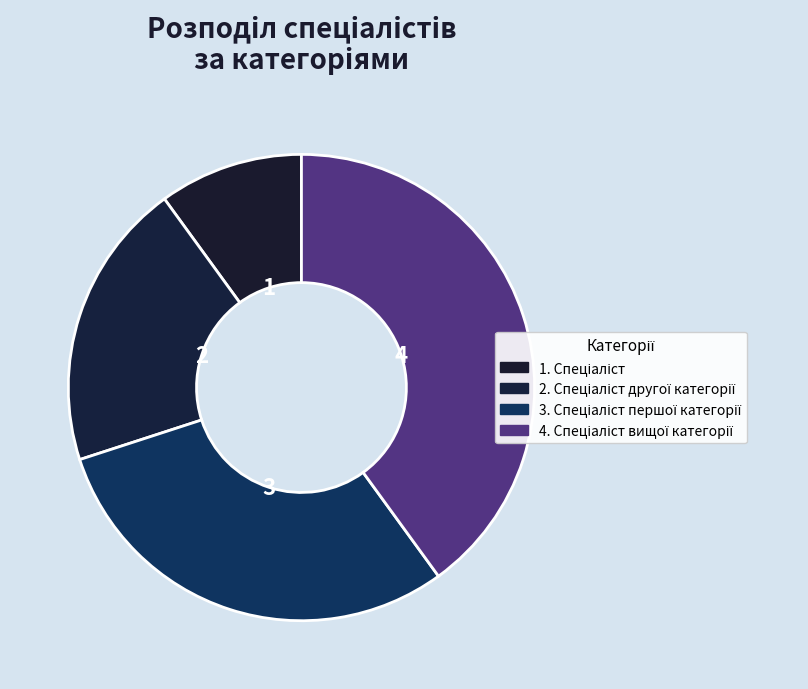

Count the number of slices in the pie.

4